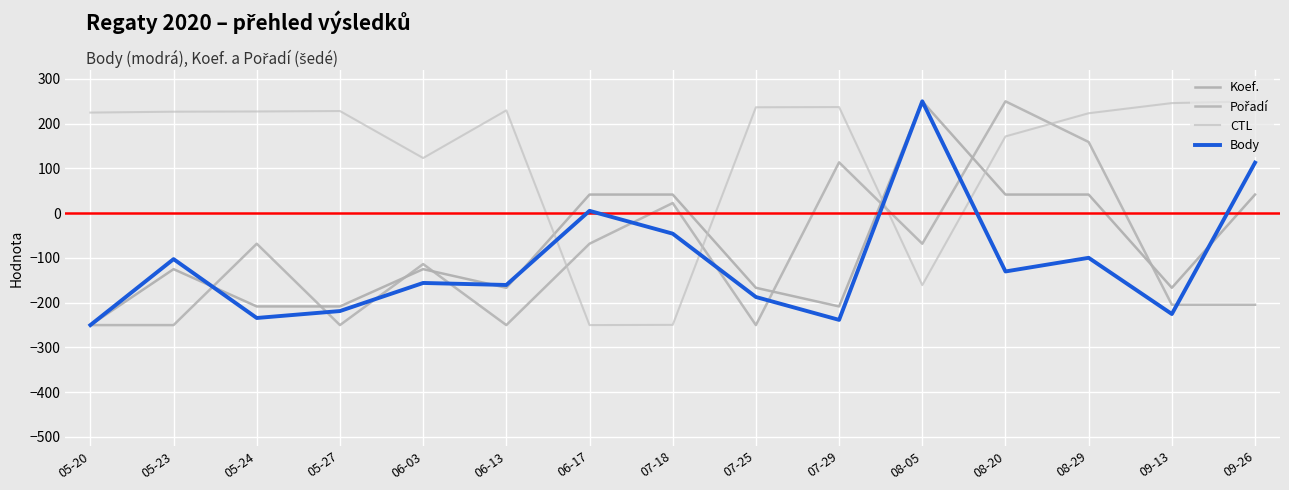

True or false: Body has a value of -250.0 at 05-20.

True